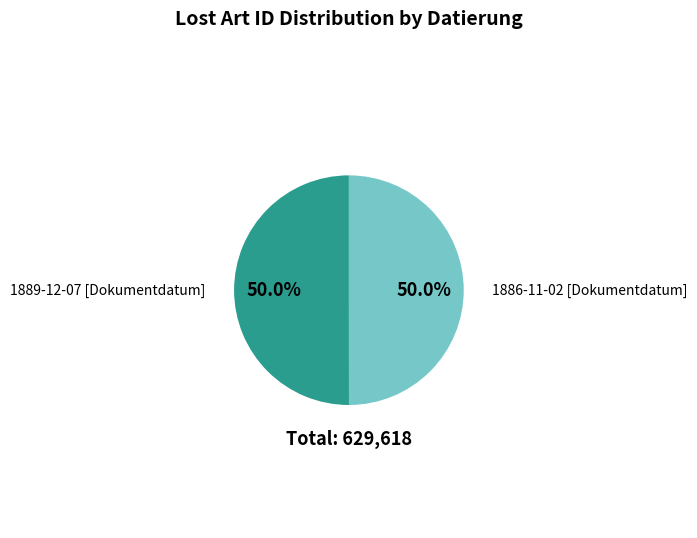

Combined, do 1889-12-07 [Dokumentdatum] and 1886-11-02 [Dokumentdatum] account for over 50%?

Yes